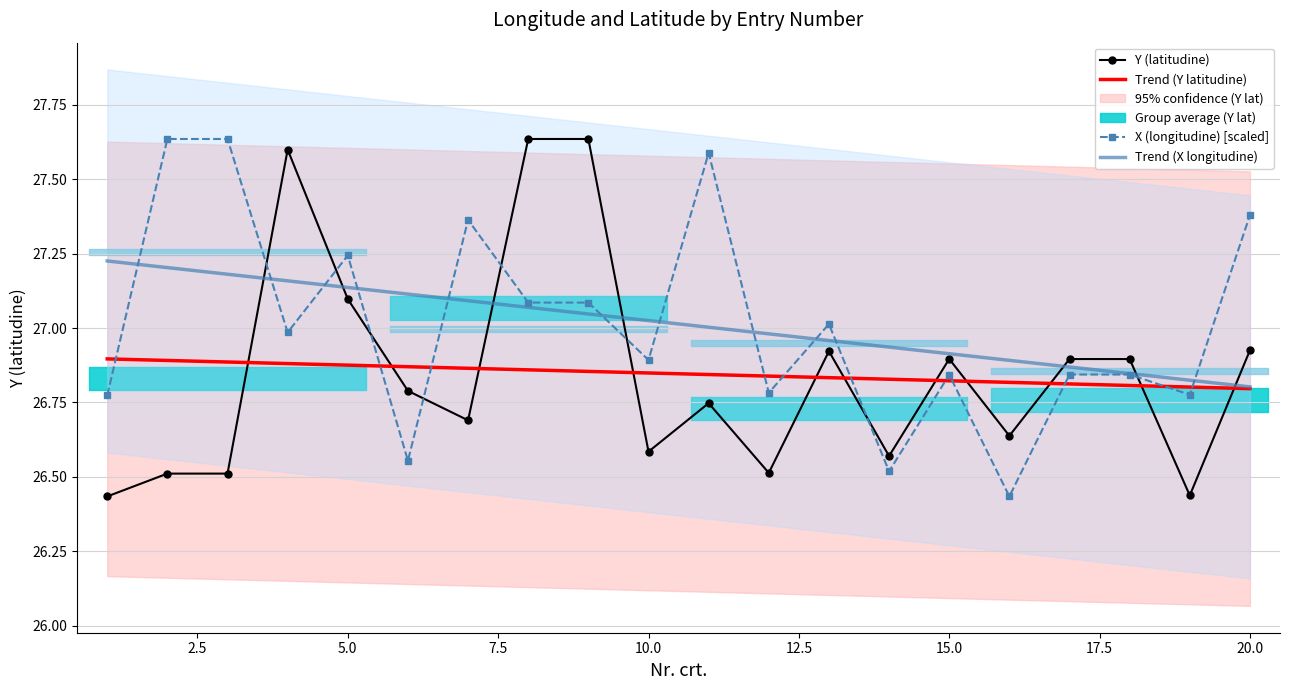

How many interior local peaks does the X (longitudine) [scaled] series have?

5